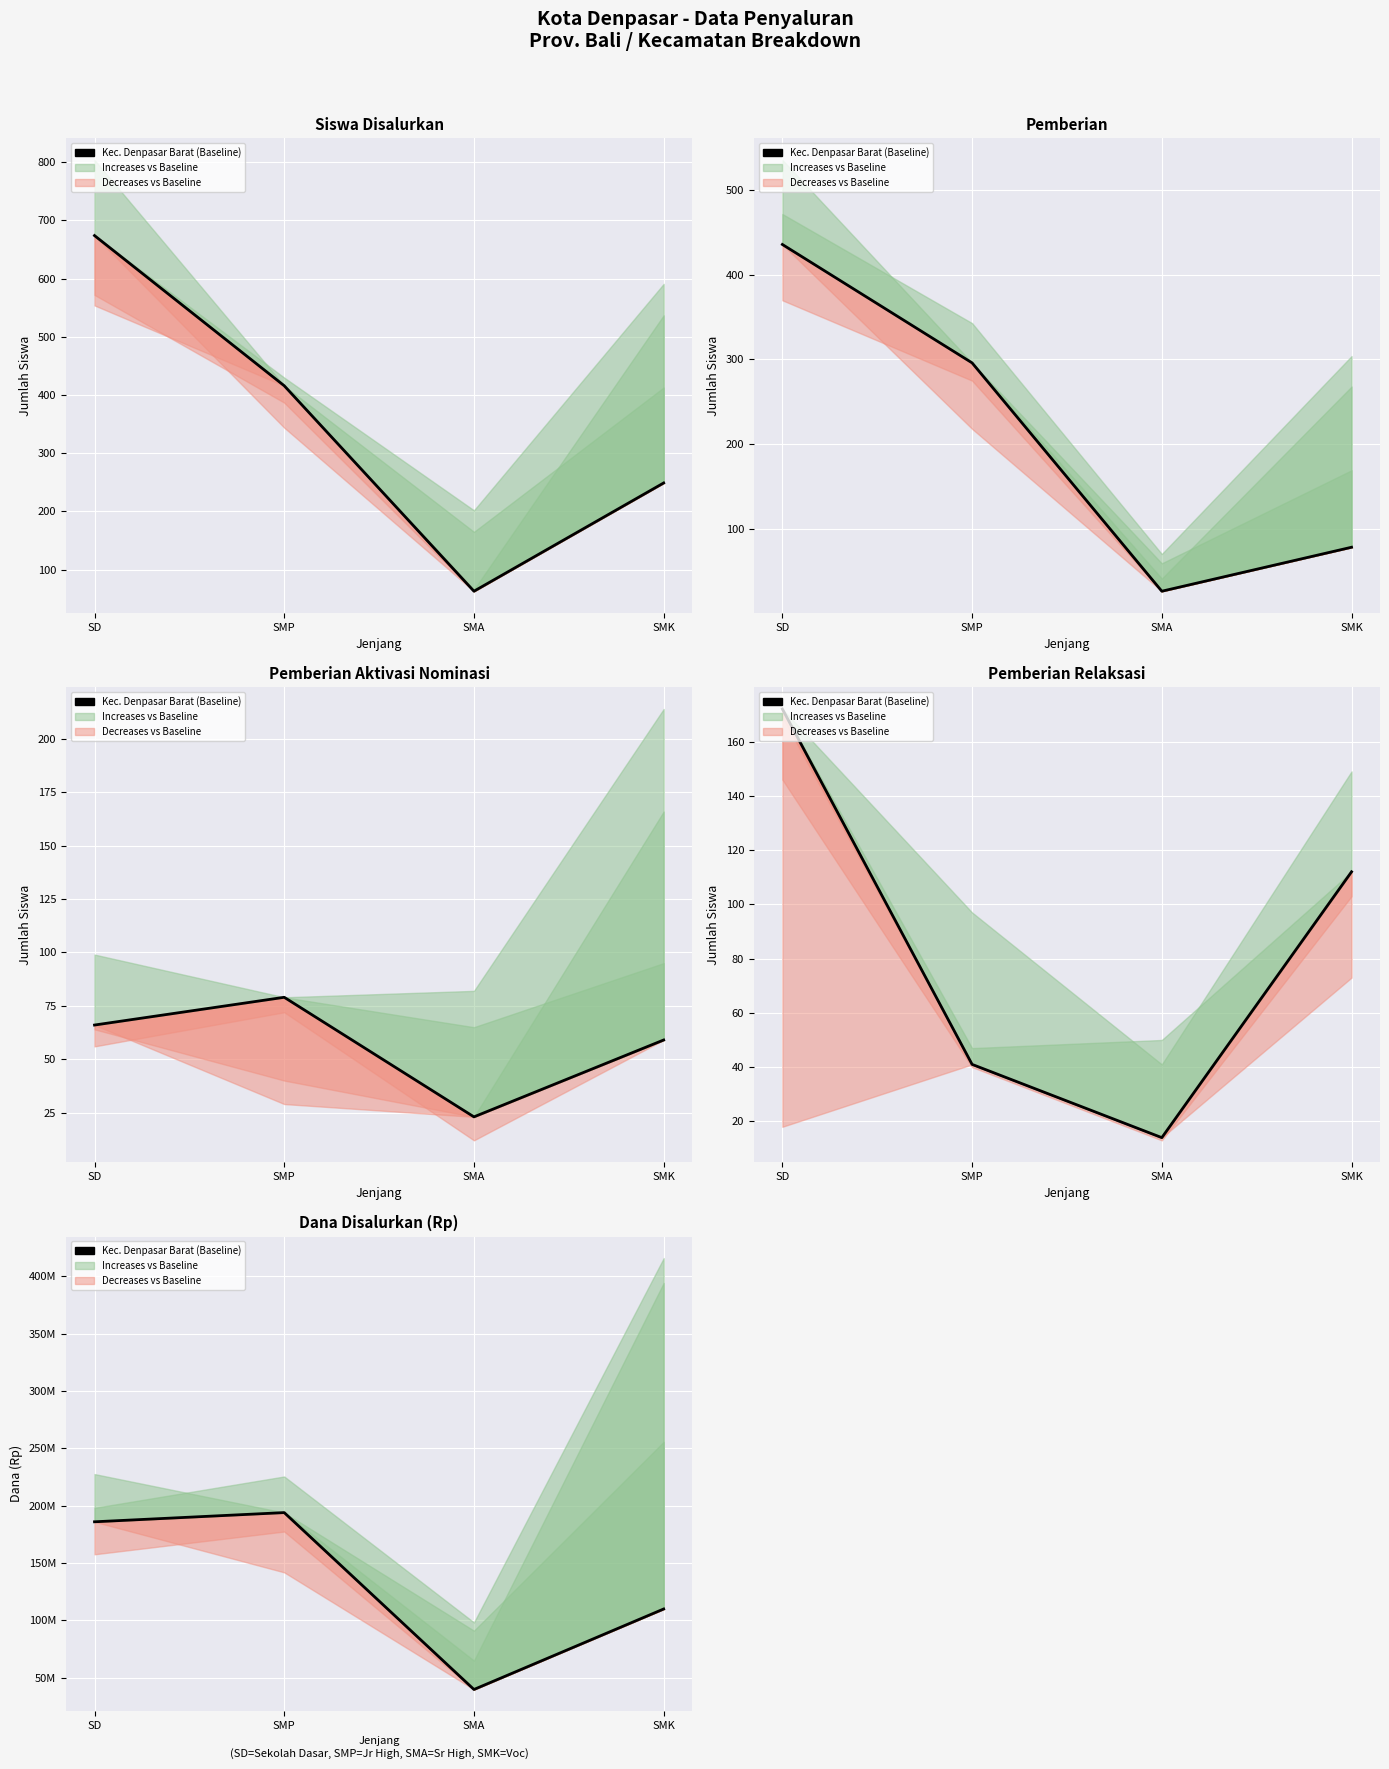

What is the maximum value shown in the chart?

193875000